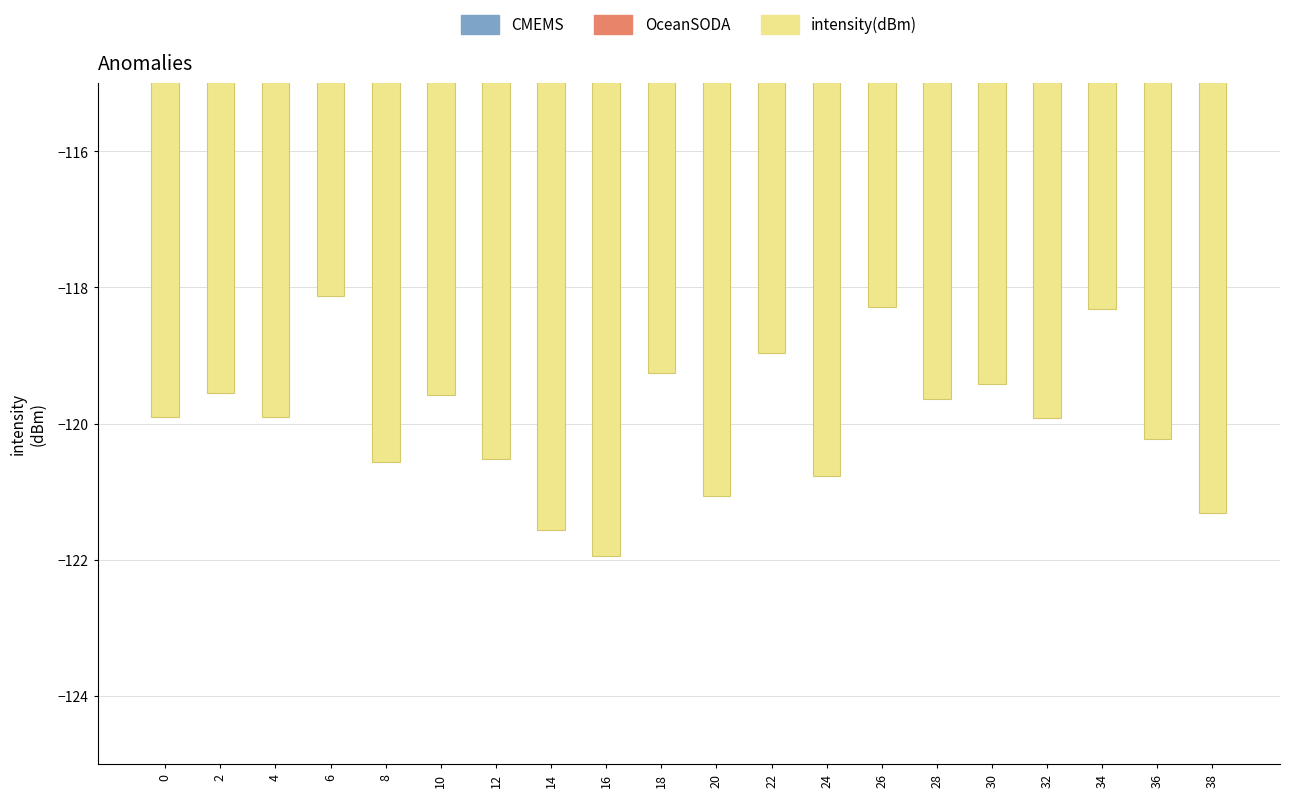

At which category does the chart reach its minimum across all series?

16